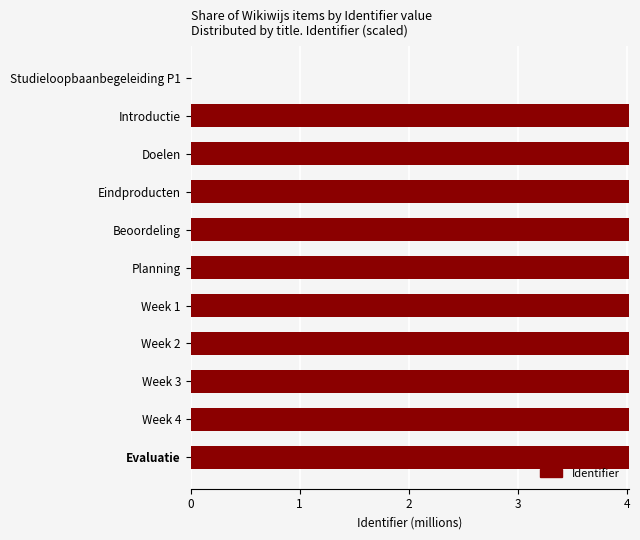

Are the bars horizontal?

Yes